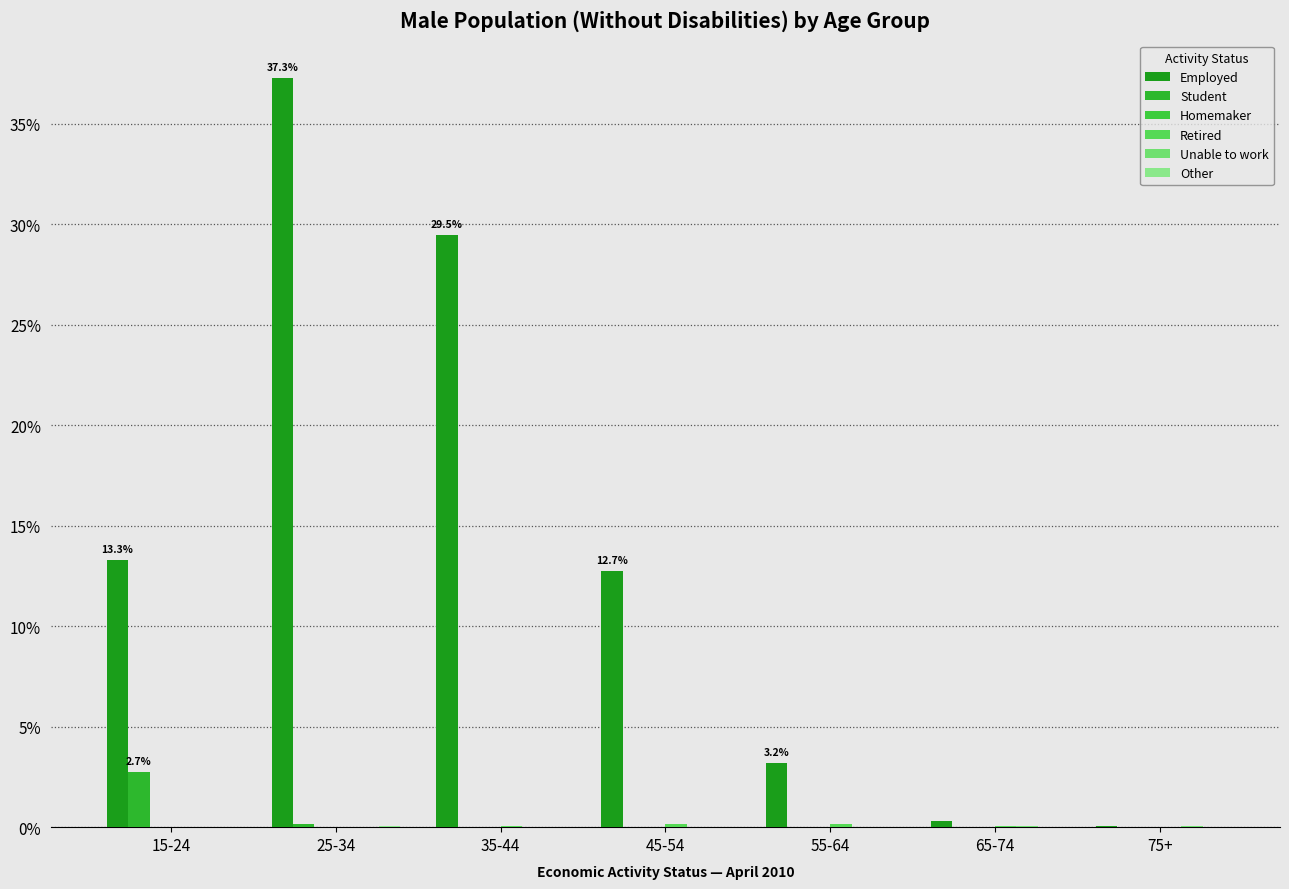

Are the bars grouped side by side (vs. stacked)?

Yes